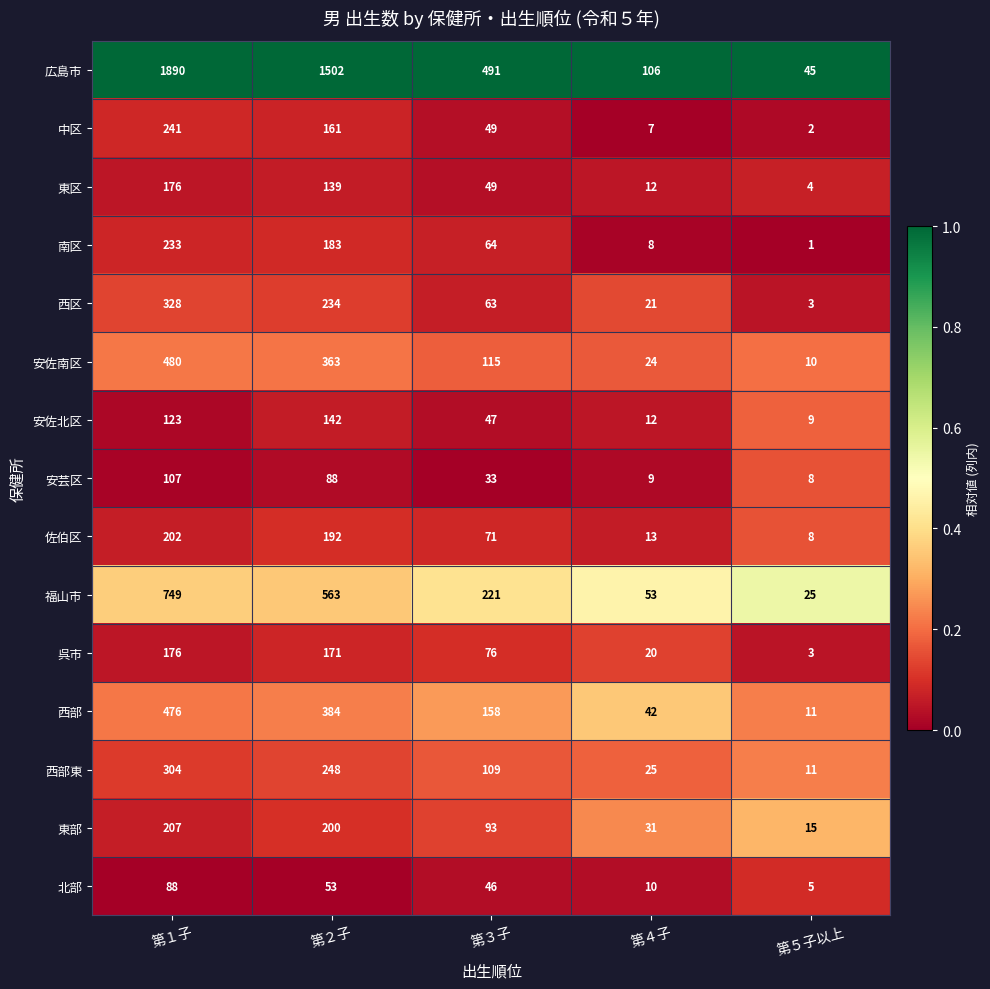

Which category has the highest value across all series?

第１子